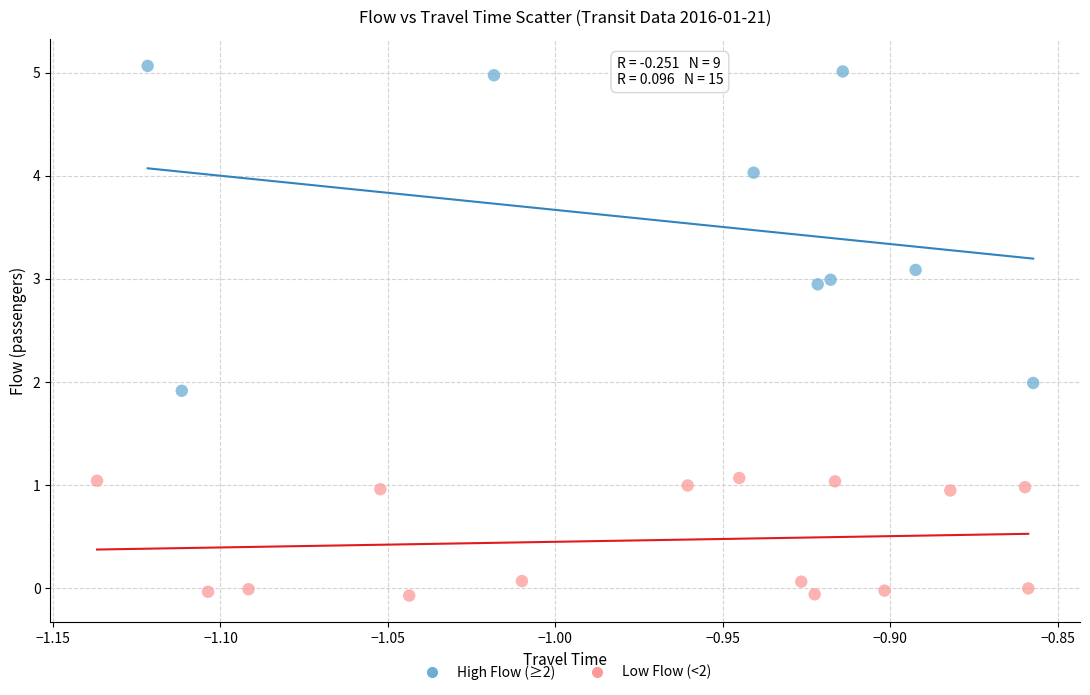

Which series reaches the minimum Y coordinate?

Low Flow (<2)